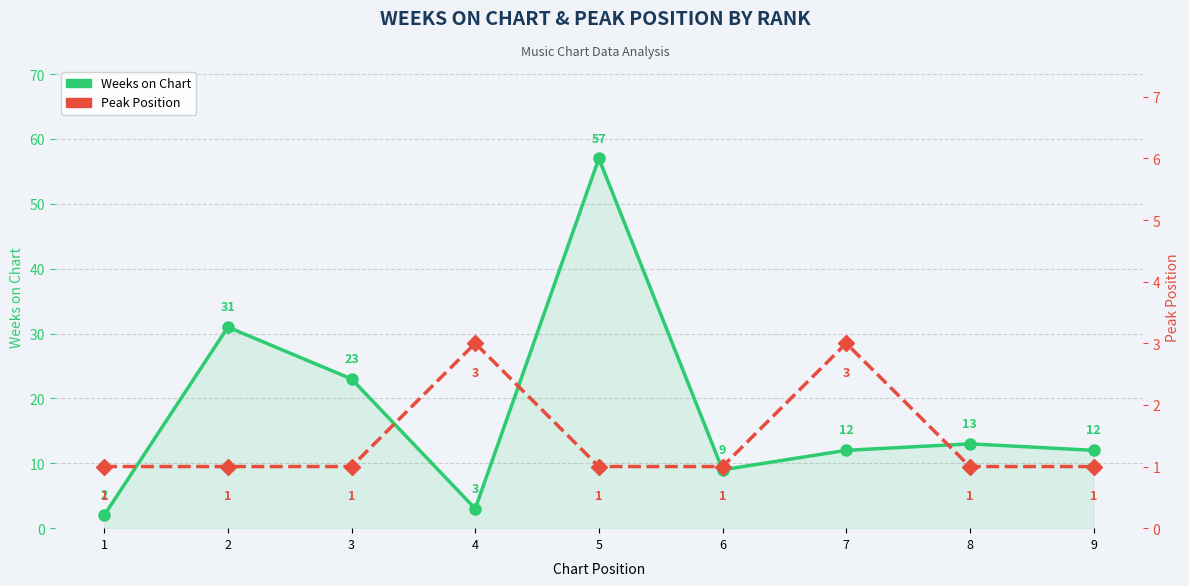

Reading left to right, extract all data points from this chart.

Weeks on Chart: 1=2	2=31	3=23	4=3	5=57	6=9	7=12	8=13	9=12
Peak Position: 1=1	2=1	3=1	4=3	5=1	6=1	7=3	8=1	9=1